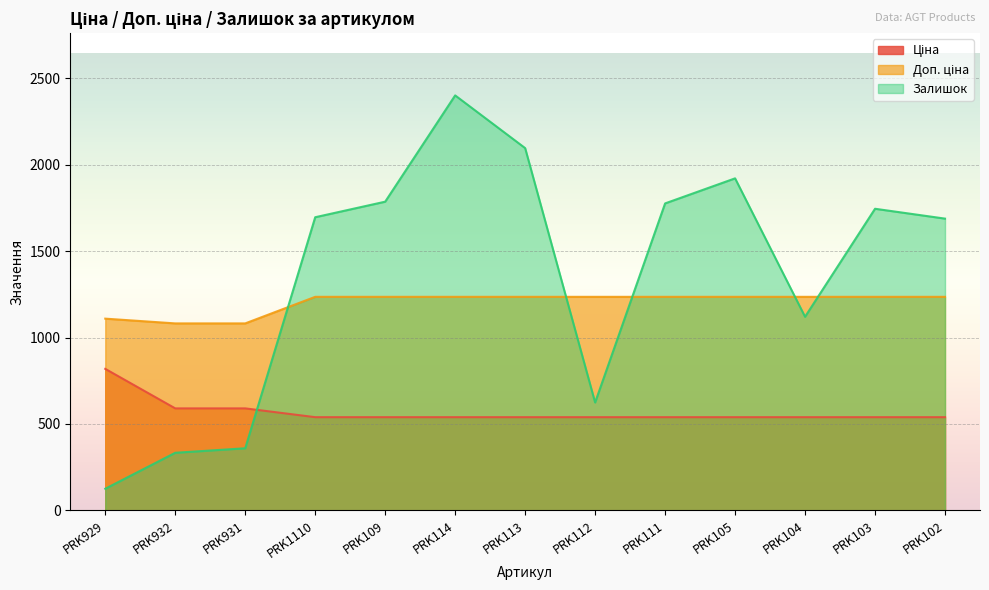

What is the label of the 5th point from the right?

PRK111